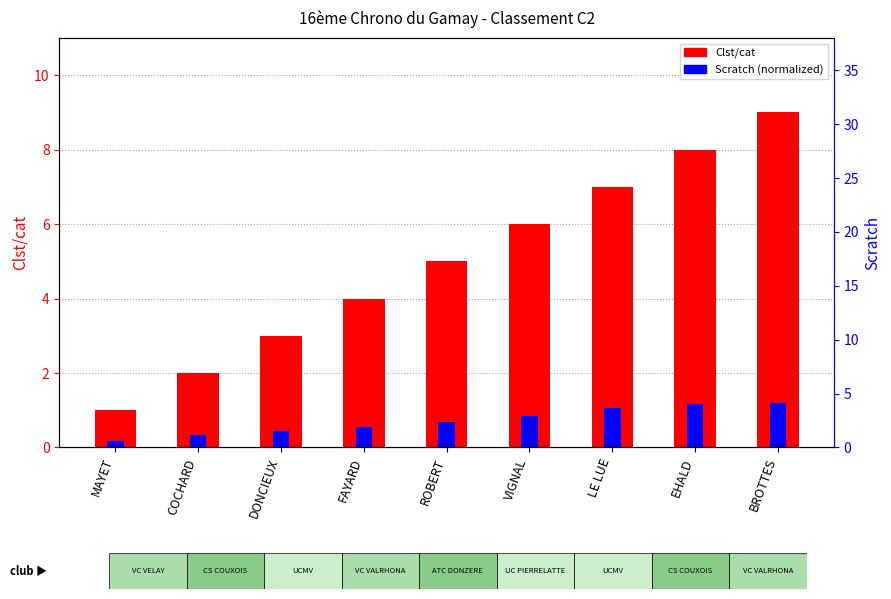

What is the spread (max minus min) of values at ROBERT?

4.3